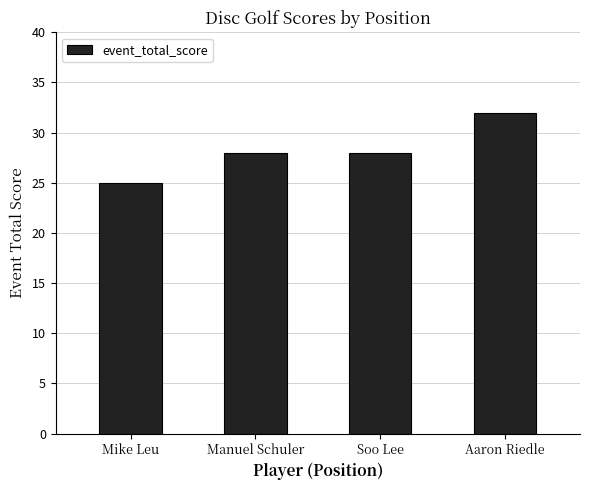

What is the label of the 4th bar from the left?

Aaron Riedle